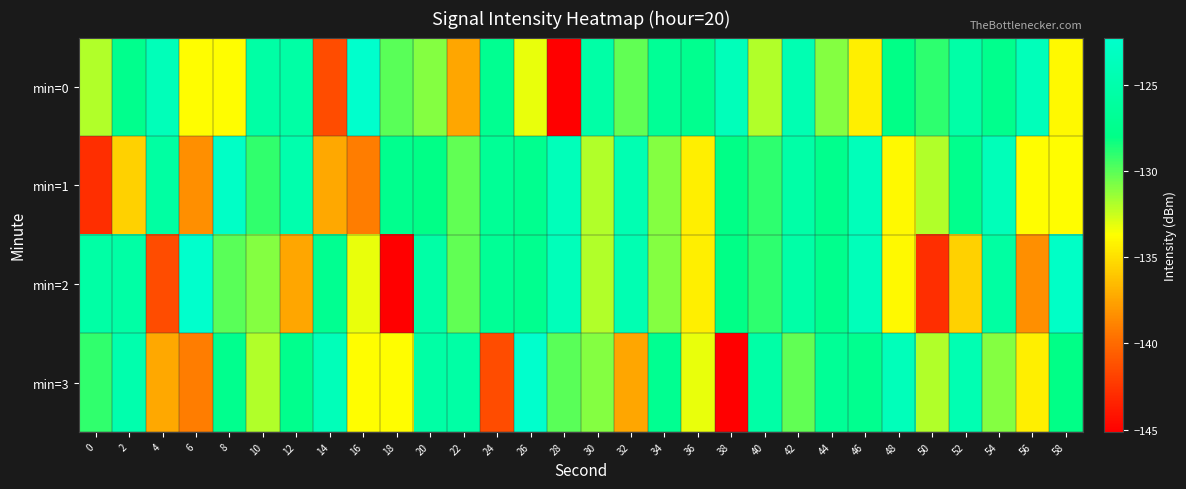

Count the number of categories in the chart.

30